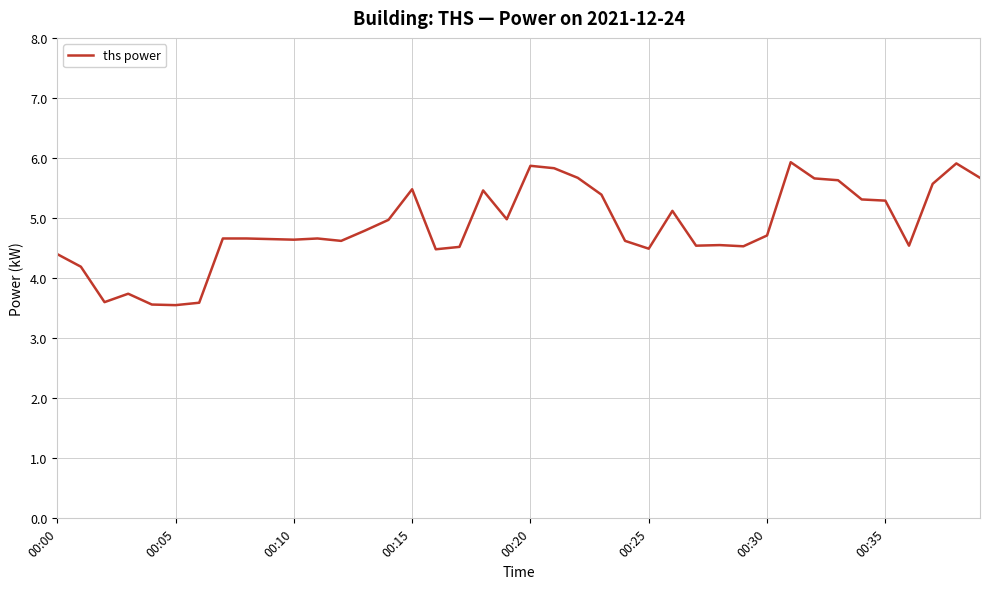

What is the maximum value shown in the chart?

5.9